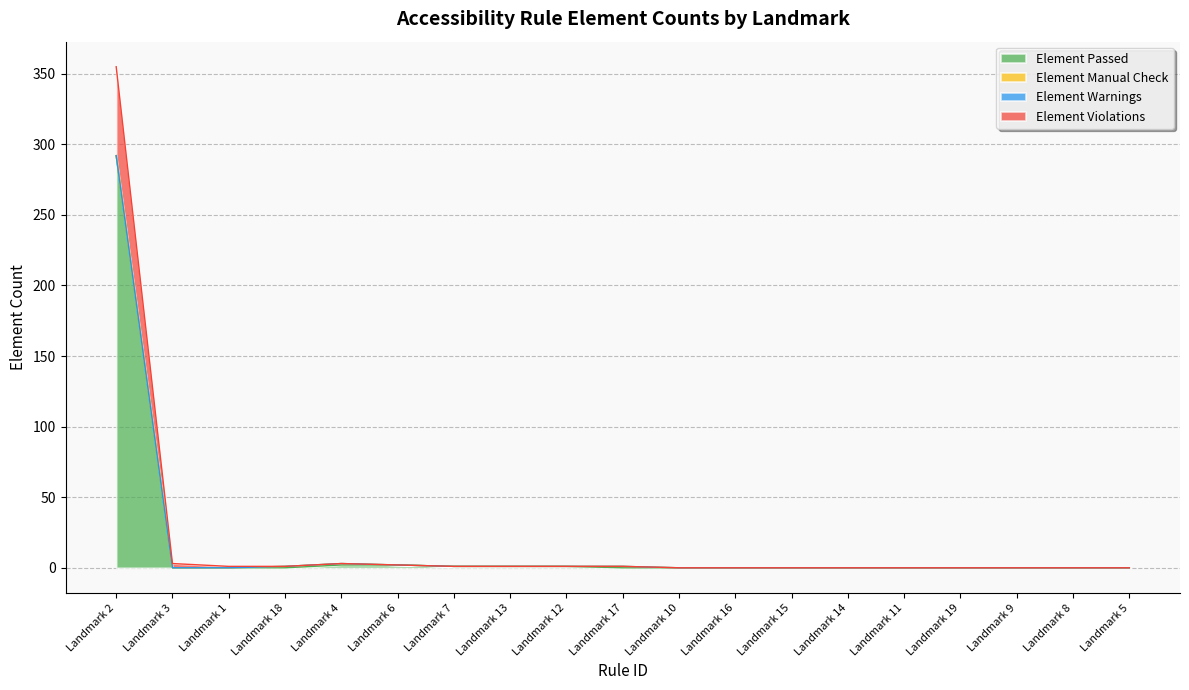

What position from the left is Landmark 3?

2